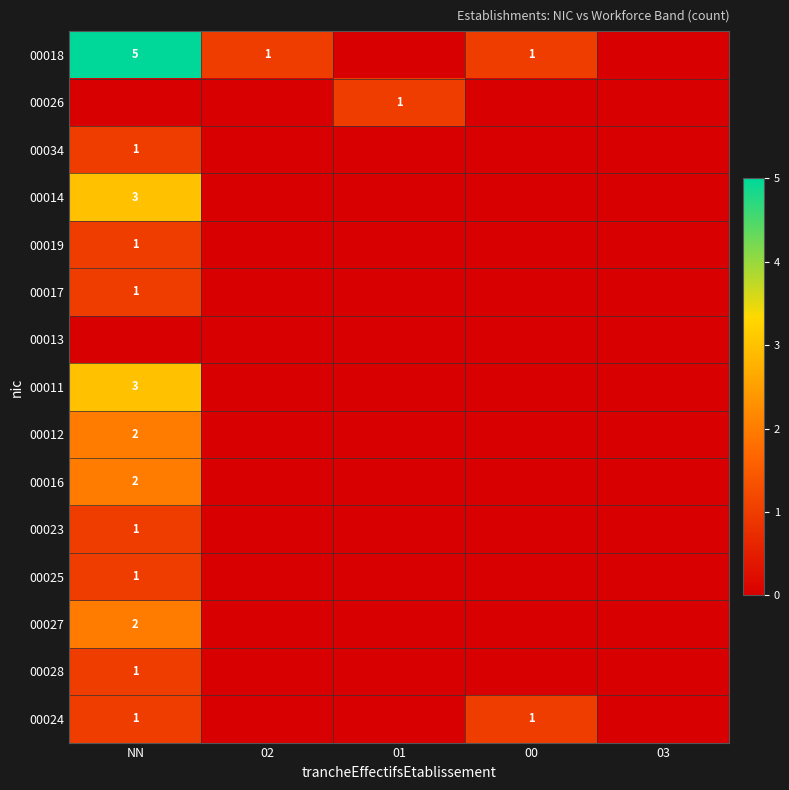

True or false: 00034 has a value of 1 at NN.

True